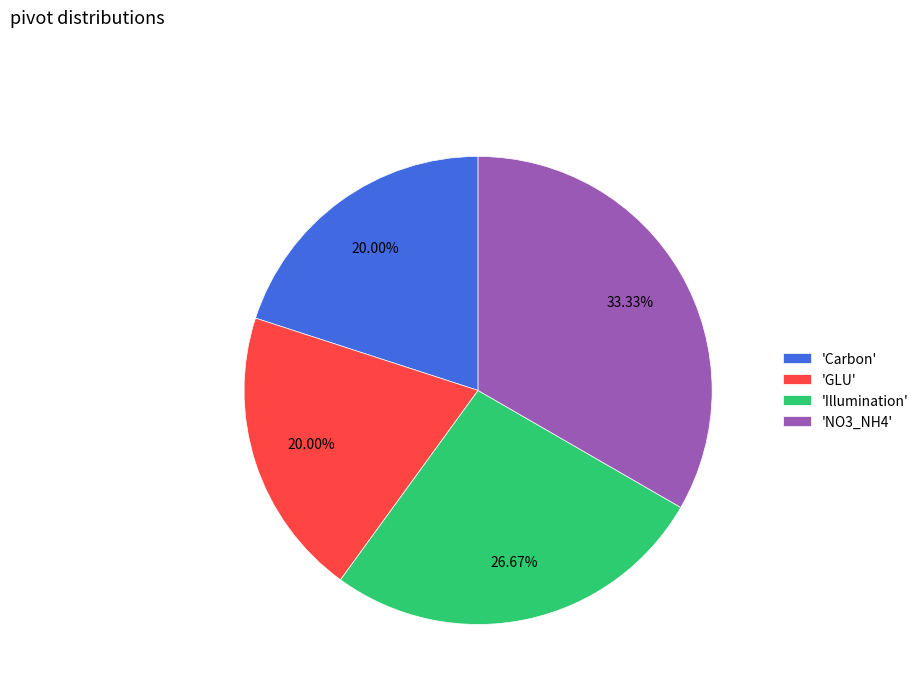

Approximately how many times larger is the value at 'Carbon' compared to 'NO3_NH4'?

0.6